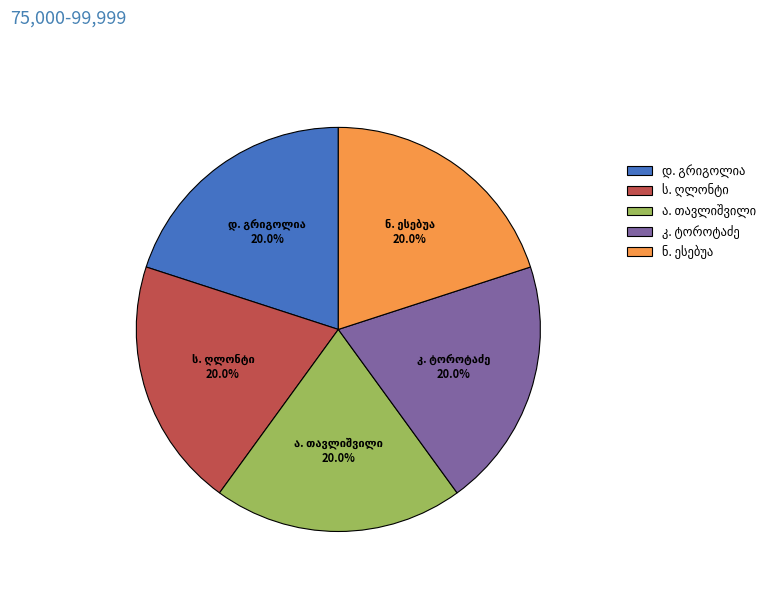

Is there a majority slice in this chart?

No